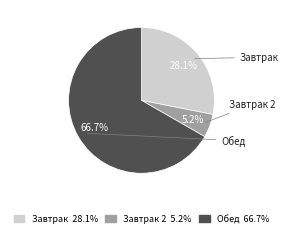

Rank the categories by value from lowest to highest.

Завтрак 2, Завтрак, Обед